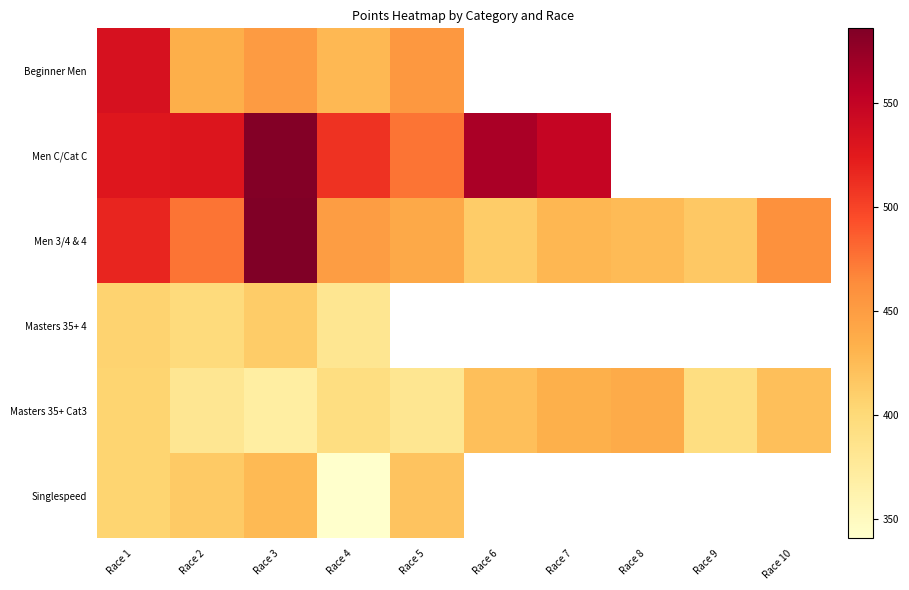

At how many categories does at least one series exceed 424?

9